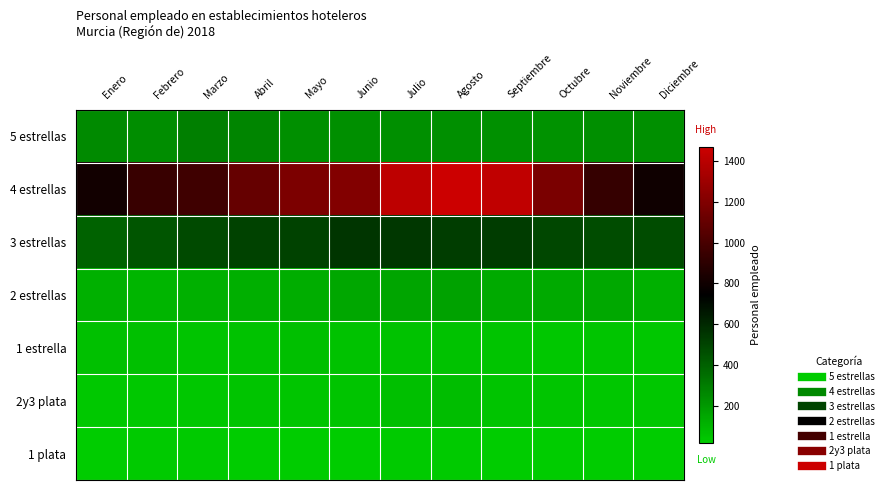

At how many categories does at least one series exceed 634?

12